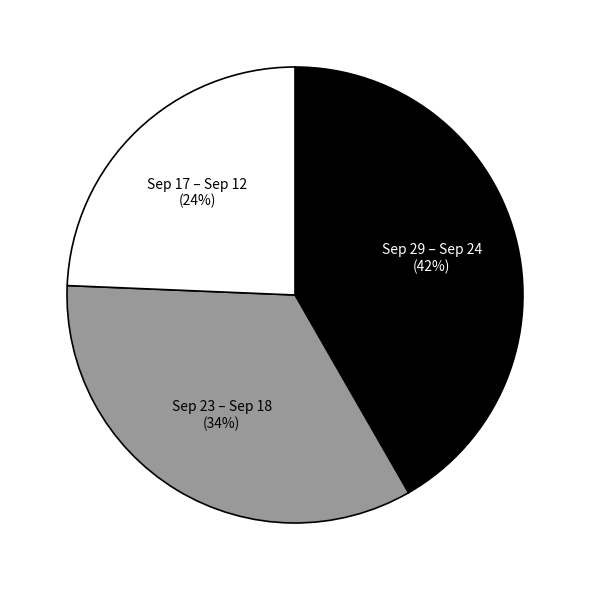

Is there a majority slice in this chart?

No